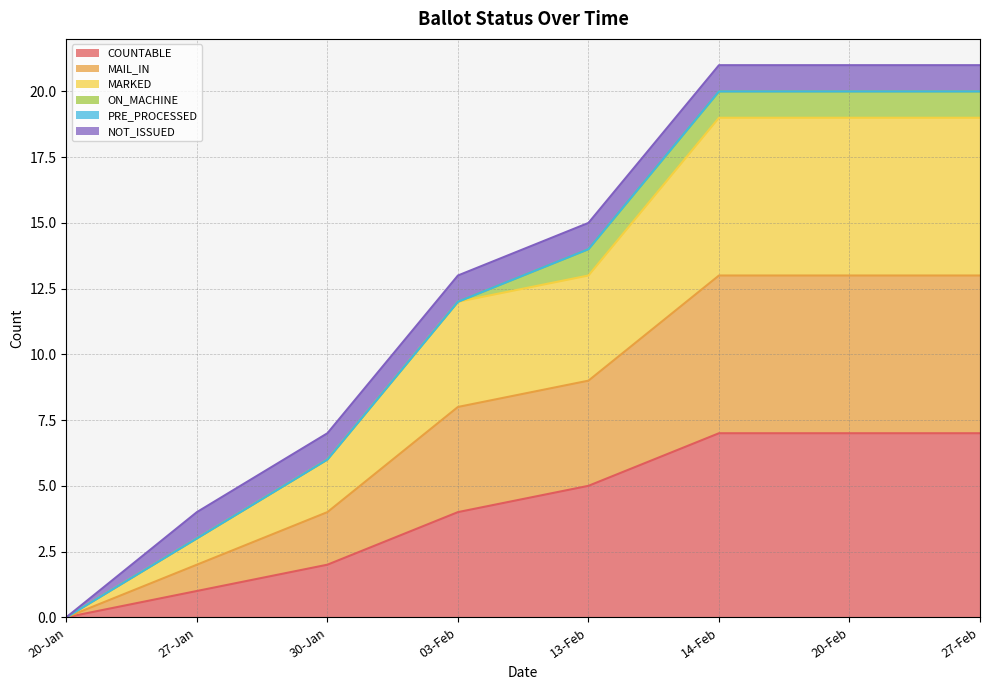

List the labels in order of MAIL_IN value, smallest first.

20-Jan, 27-Jan, 30-Jan, 03-Feb, 13-Feb, 14-Feb, 20-Feb, 27-Feb